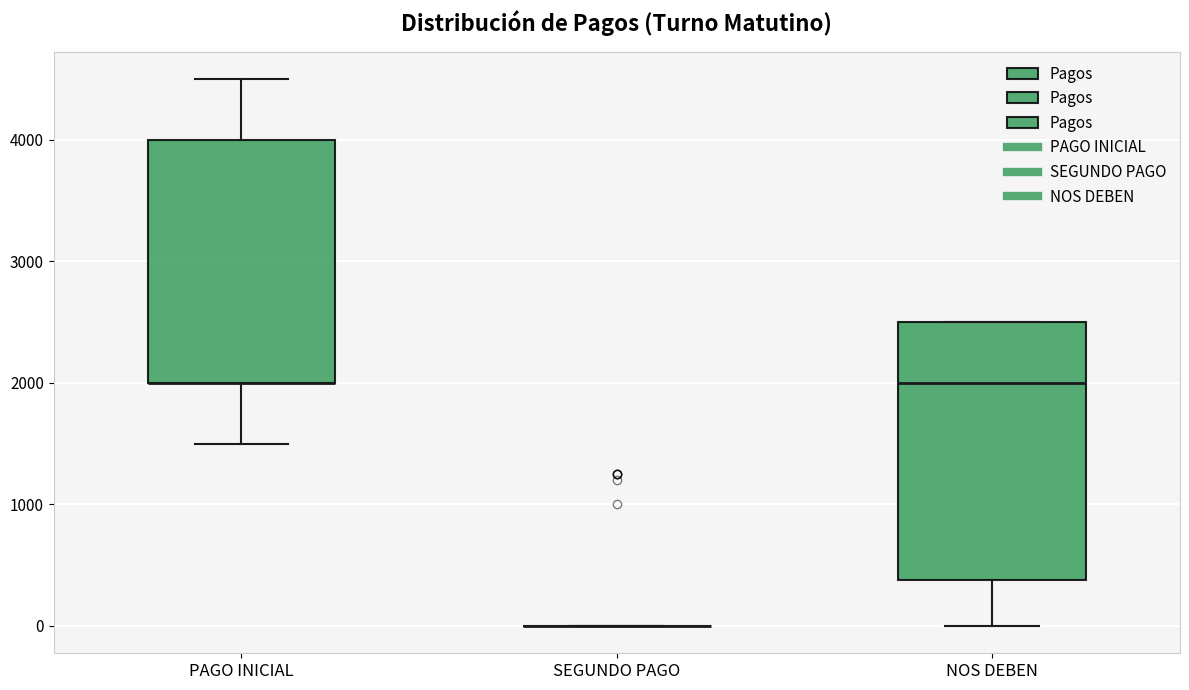

Reading left to right, read every box against the y-axis: the position of its median line, the range the box covers, and the ends of its whiskers. The values are not printed on the chart, so give them approximately, as read against the axis.

PAGO INICIAL: median 2000 (drawn on the box's lower edge), box 2000 to 4000, whiskers 1500 to 4500
SEGUNDO PAGO: box collapsed to a line at 0, whiskers 0 to 0
NOS DEBEN: median 2000, box 400 to 2500, whiskers 0 to 2500